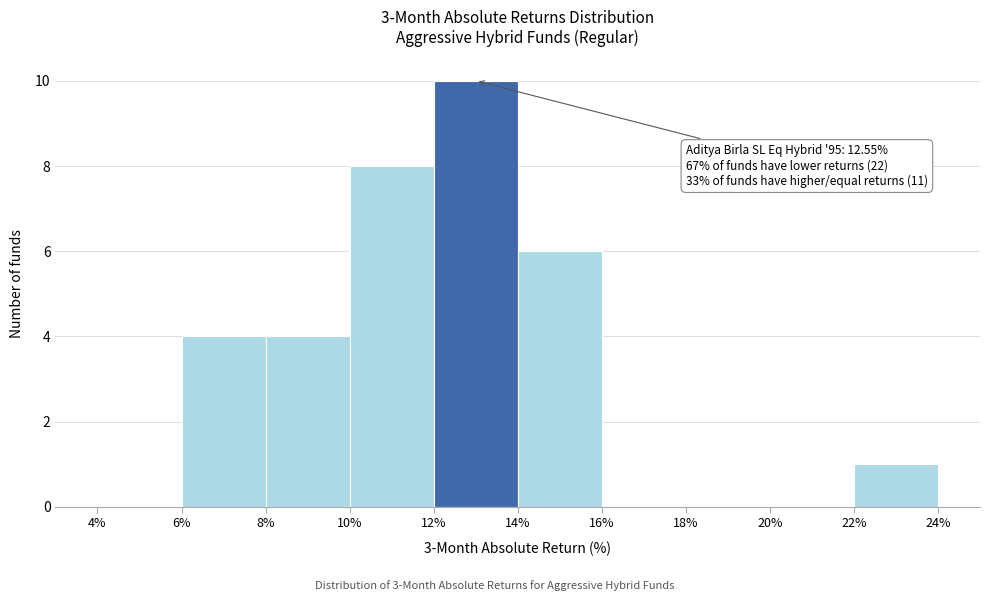

Which range on the x-axis has the tallest bar?

12% to 14%